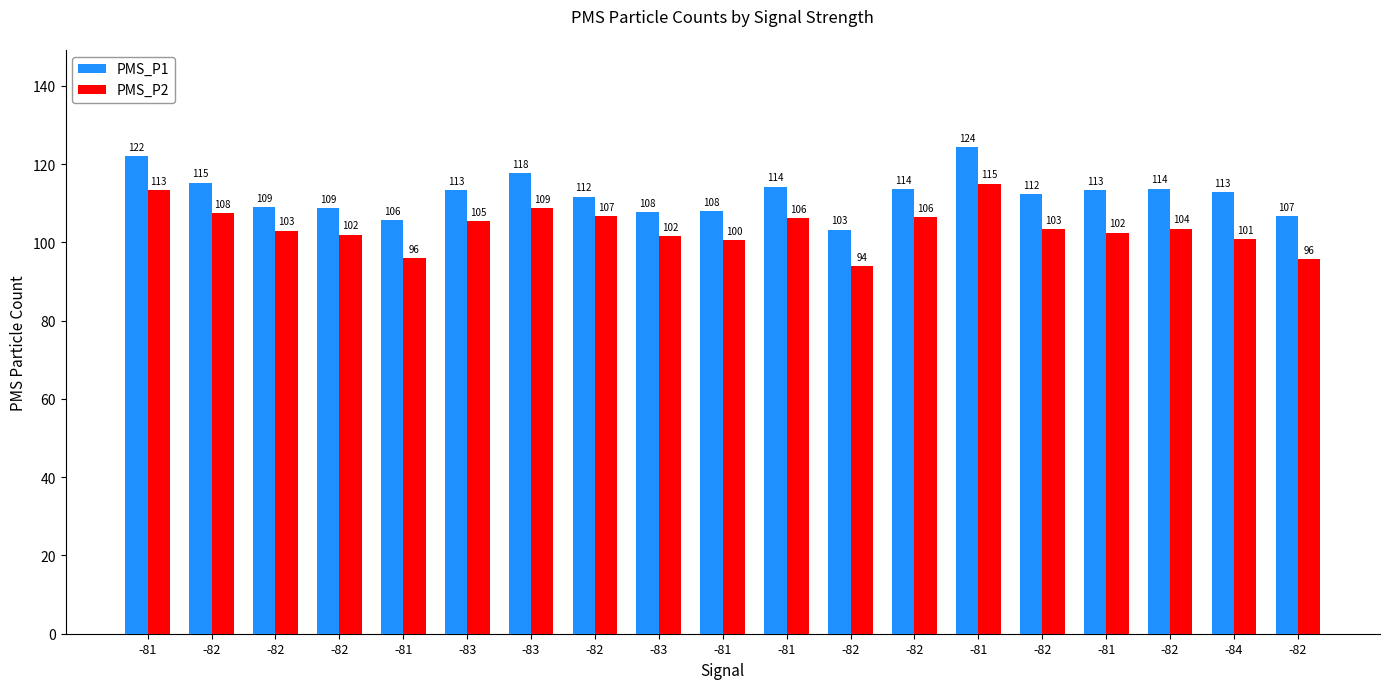

Reading left to right, extract all data points from this chart.

PMS_P1: 122.0	115.2	109.0	108.7	105.8	113.3	117.7	111.7	107.7	108.0	114.2	103.2	113.5	124.3	112.3	113.2	113.8	112.8	106.7
PMS_P2: 113.3	107.5	103.0	102.0	96.0	105.3	108.7	106.7	101.7	100.5	106.2	94.0	106.5	115.0	103.3	102.5	103.5	100.8	95.7